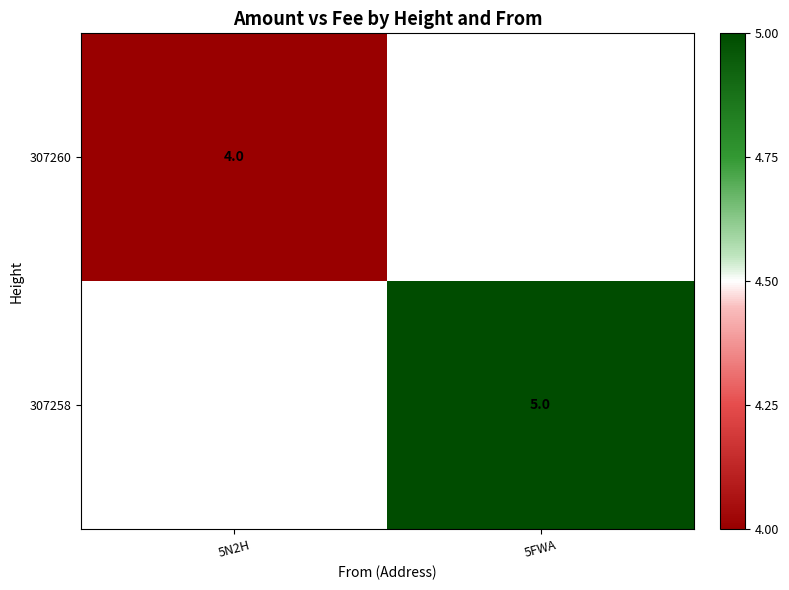

Is the value of 307258 at 5FWA greater than the value of 307260 at 5N2H?

Yes